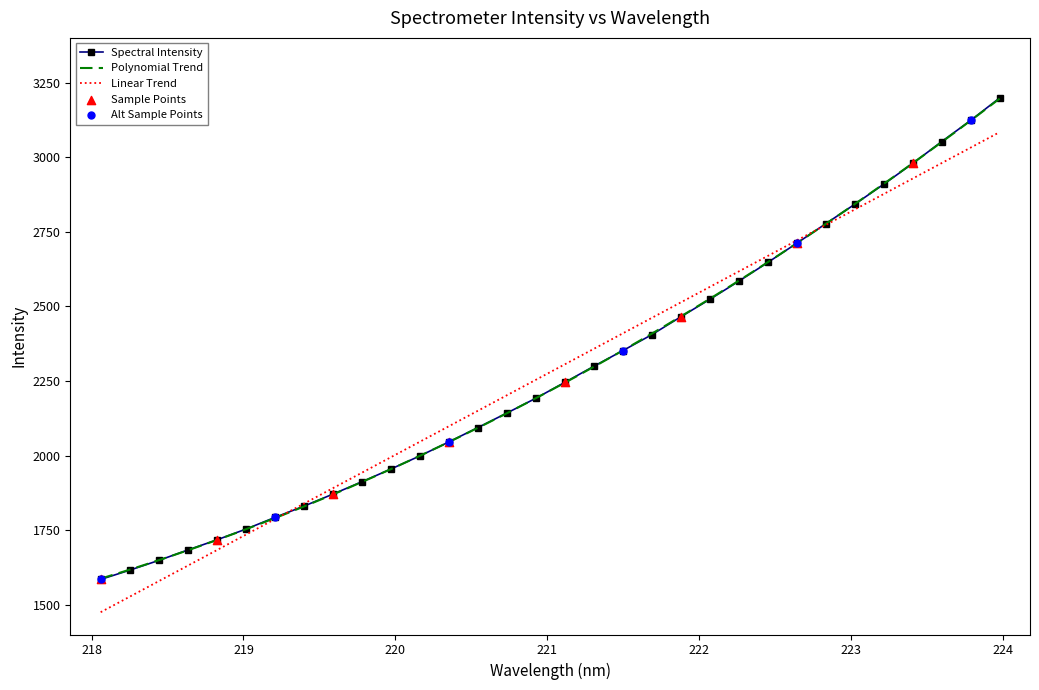

What is the ratio of the value at 220.5444 to the value at 219.589?

1.1